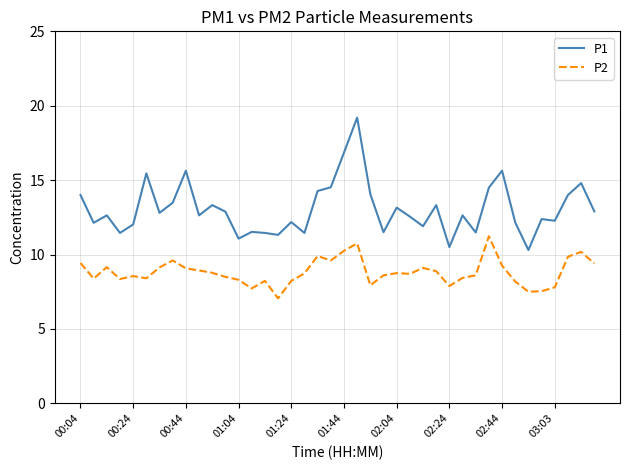

Rank the series by their maximum value, from lowest to highest.

P2, P1